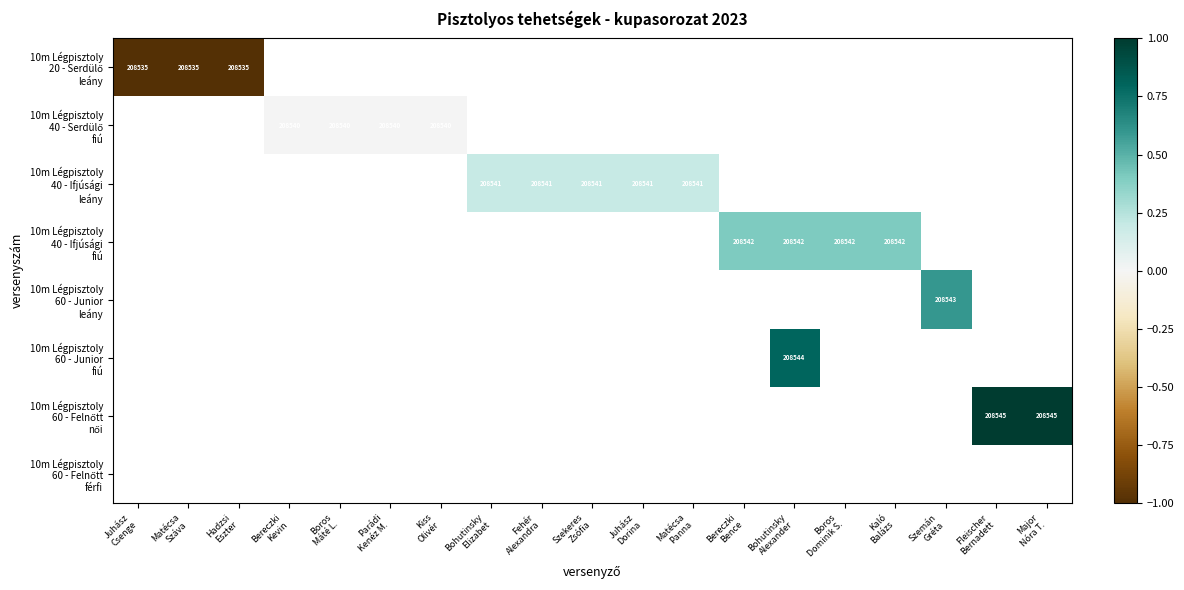

Which series has the largest range (max minus min)?

10m Légpisztoly 20 - Serdülő leány